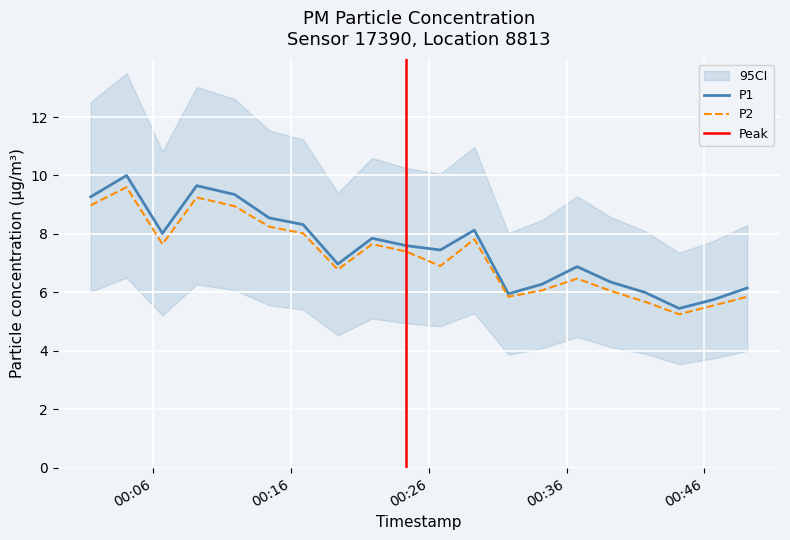

True or false: P2 and P1 cross at least once.

False